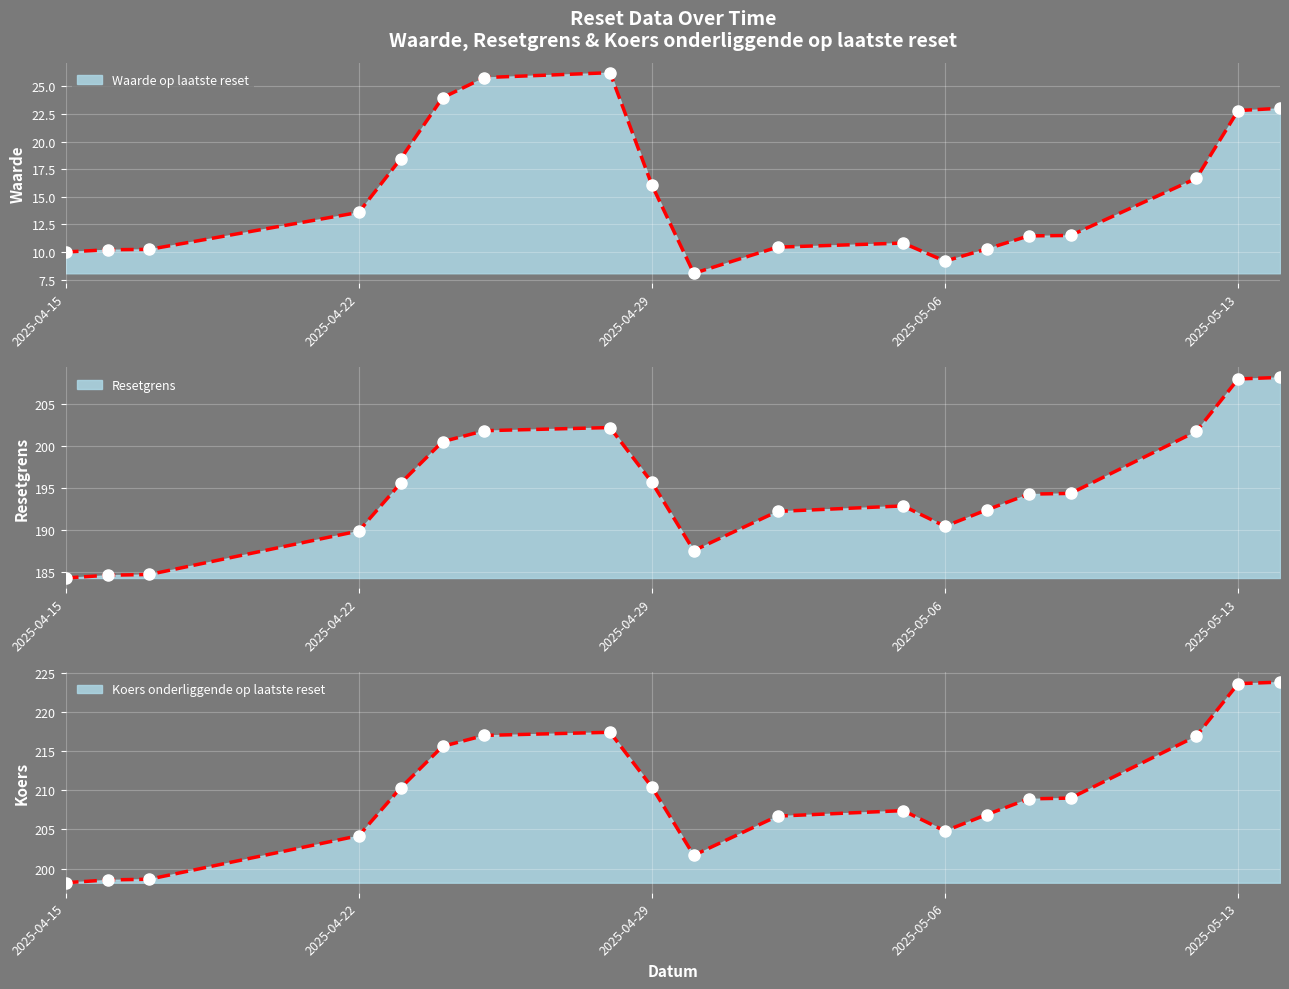

True or false: Resetgrens and Waarde op laatste reset cross at least once.

False